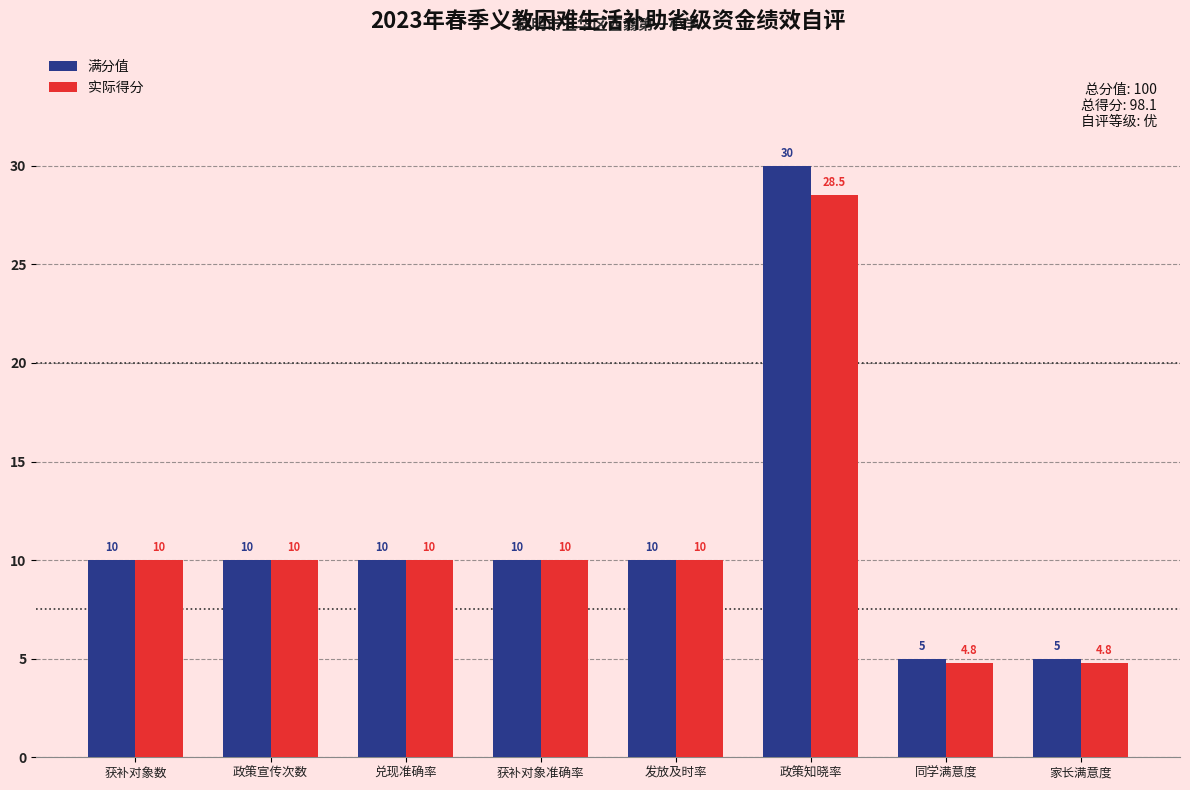

Reading right to left, list all the values displayed in this chart.

满分值: 家长满意度=5.0	同学满意度=5.0	政策知晓率=30.0	发放及时率=10.0	获补对象准确率=10.0	兑现准确率=10.0	政策宣传次数=10.0	获补对象数=10.0
实际得分: 家长满意度=4.8	同学满意度=4.8	政策知晓率=28.5	发放及时率=10.0	获补对象准确率=10.0	兑现准确率=10.0	政策宣传次数=10.0	获补对象数=10.0